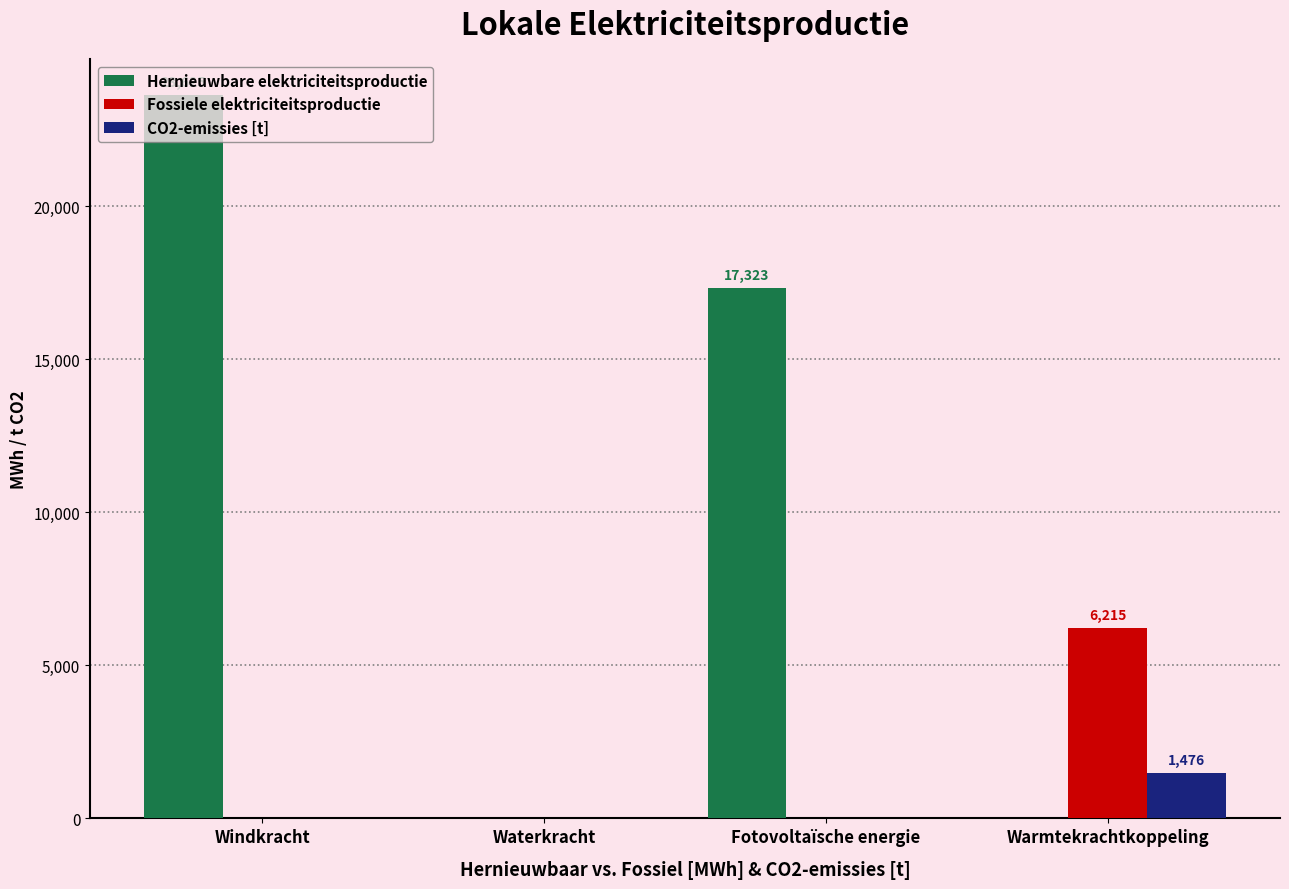

What is the total value across all series at Fotovoltaïsche energie?

17323.3